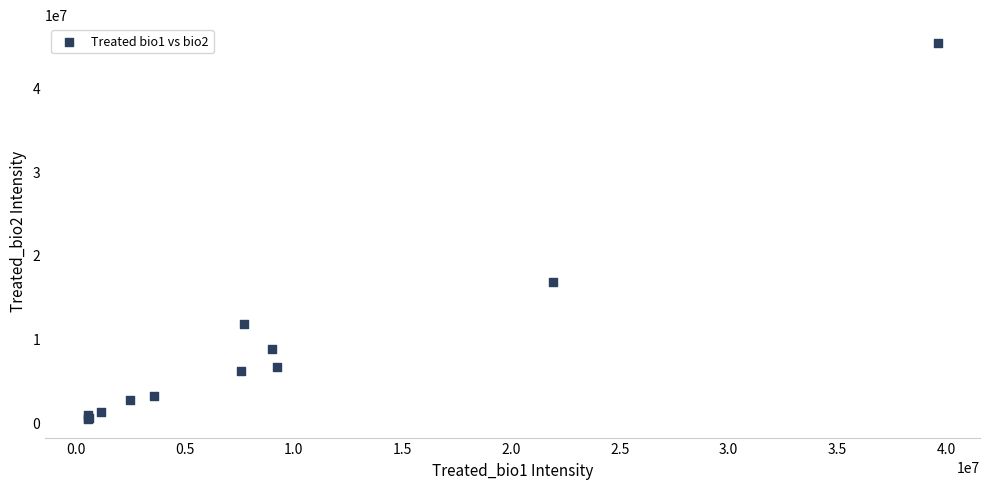

What Y value in the scatter plot is closest to 22853664?

16719170